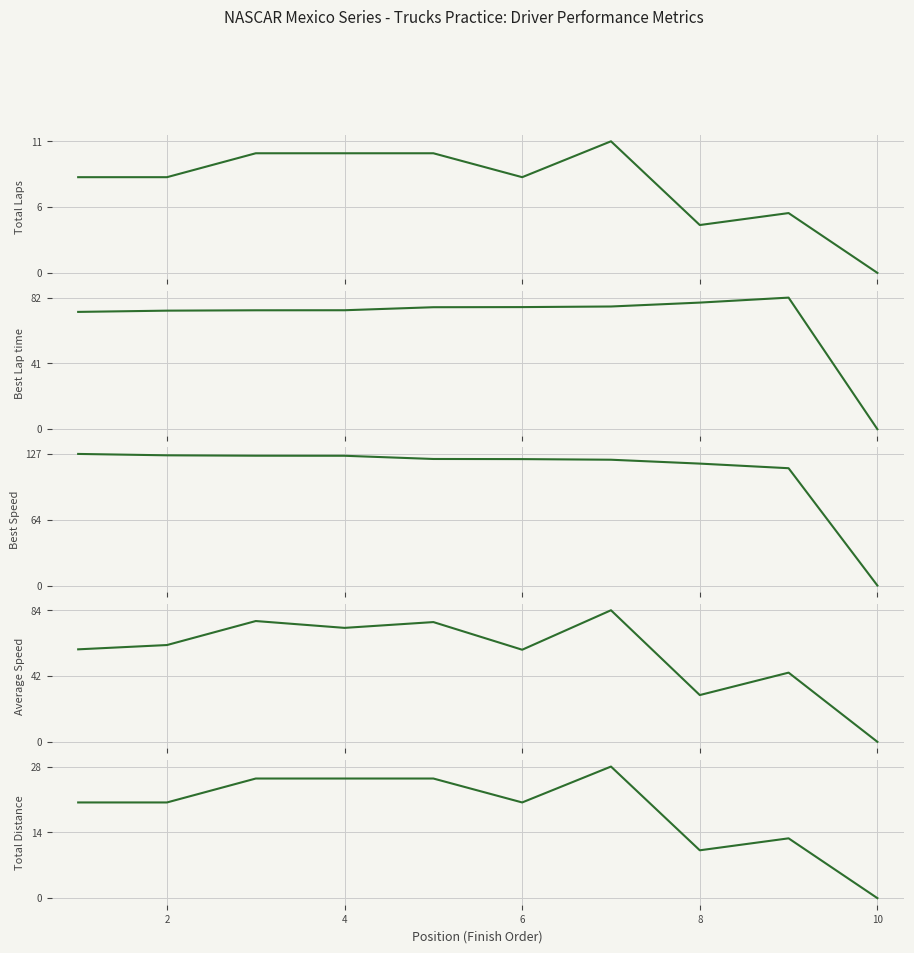

What are all the series names shown in the legend?

Total Laps, Best Lap time, Best Speed, Average Speed, Total Distance